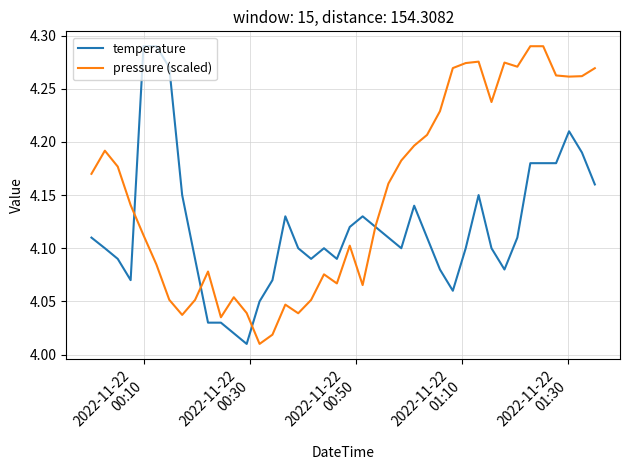

List the series in order of their overall mean, highest first.

pressure (scaled), temperature